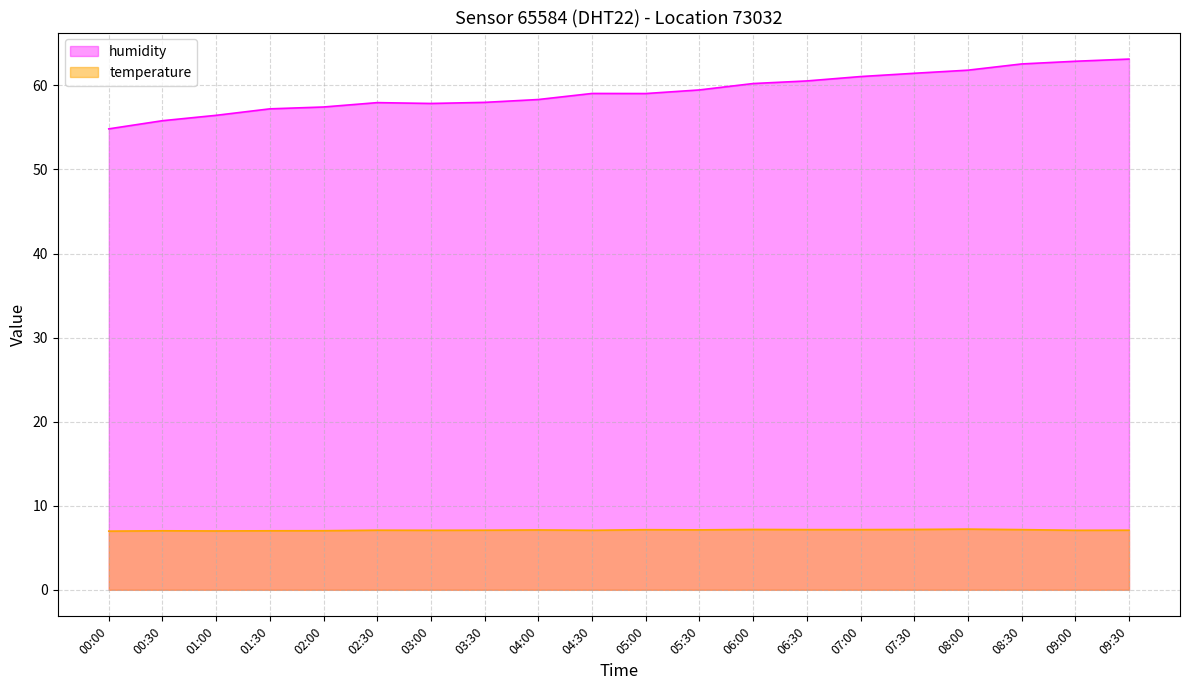

In temperature, how many points are higher than both neighbors (excluding endpoints)?

6